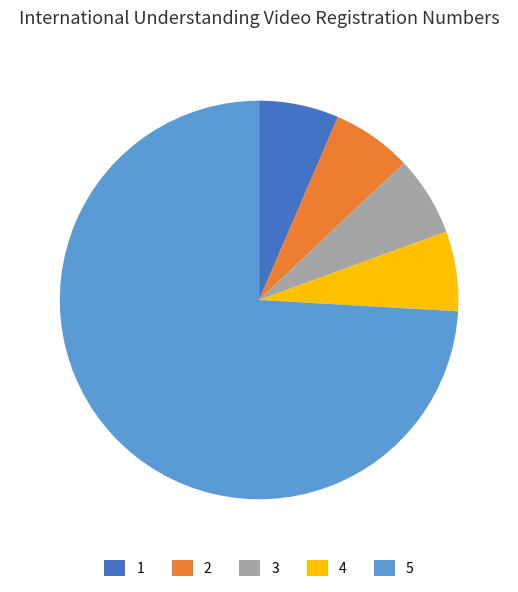

Is the sum of 2 and 3 greater than half?

No